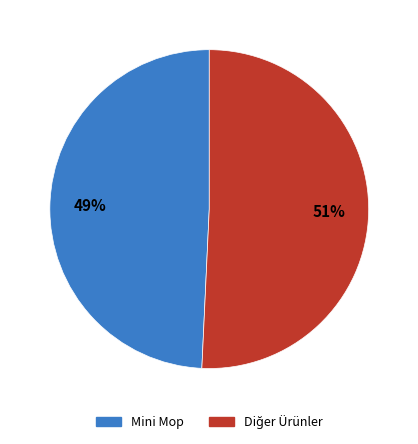

True or false: Mini Mop accounts for 64% of the total.

False